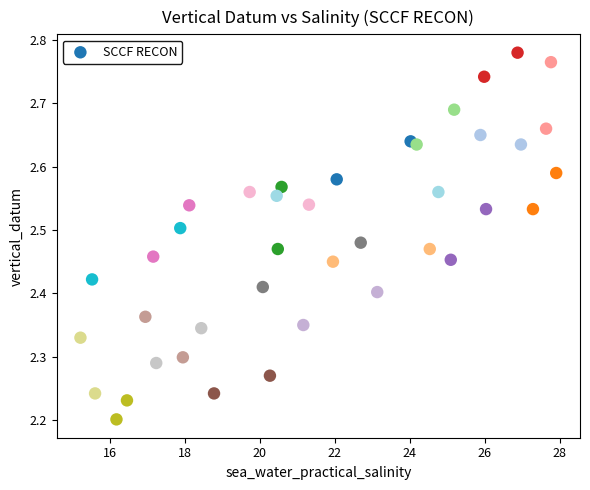

What is the range of X values (max minus min)?

12.7